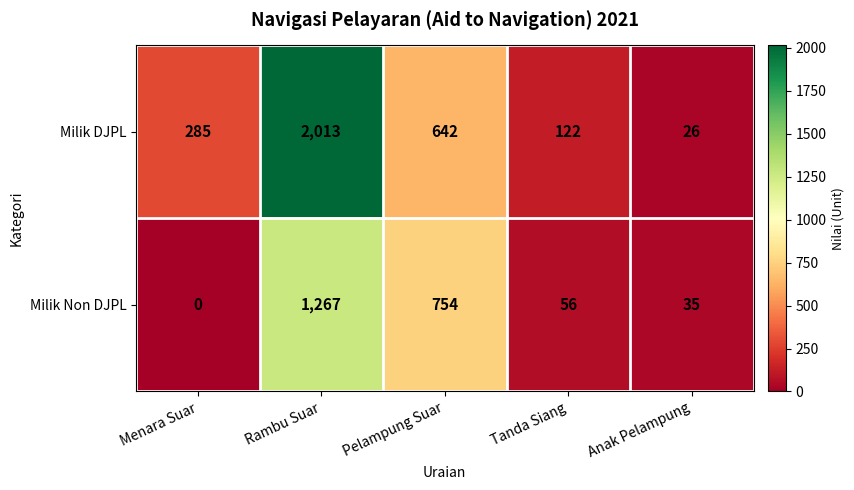

The Milik DJPL series shows 285 at Menara Suar. True or false?

True